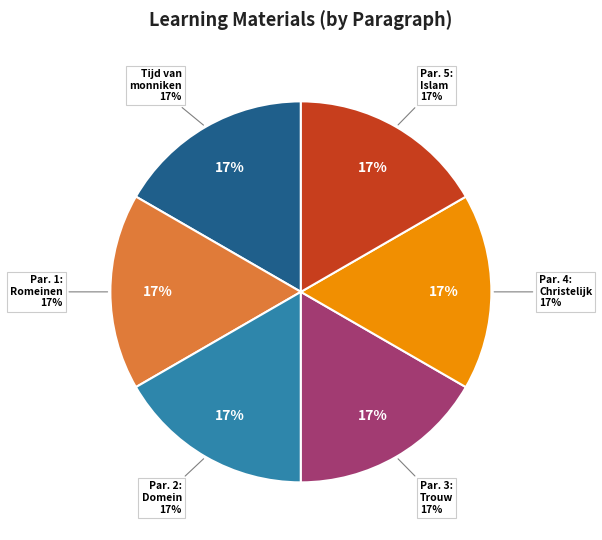

What is the total percentage of Paragraaf 1: De Romeinen verdwijnen and Paragraaf 4: Een christelijke samenleving?

33.3%